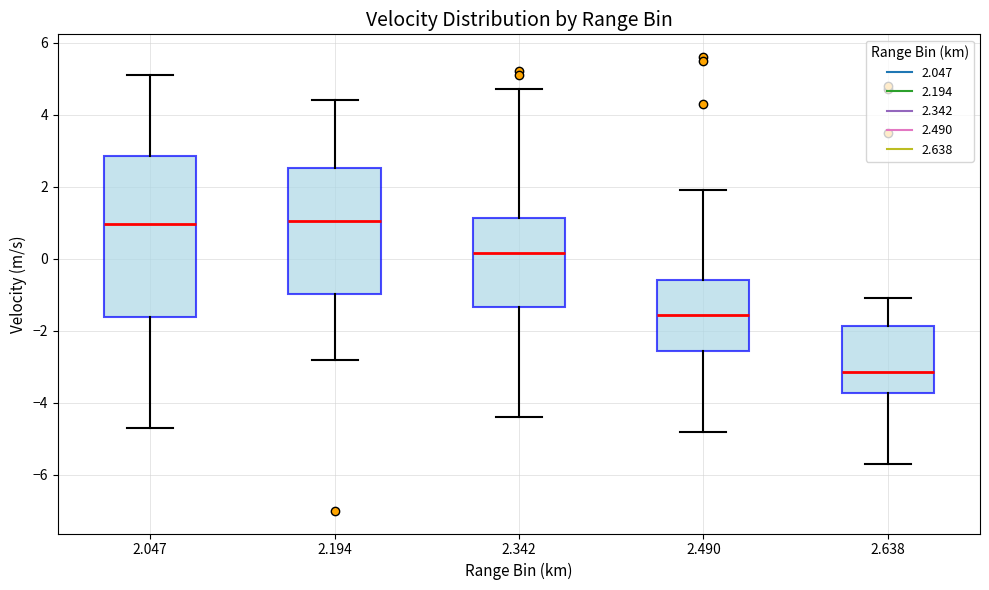

Which box is the tallest, from its lower edge to its upper edge?

2.047